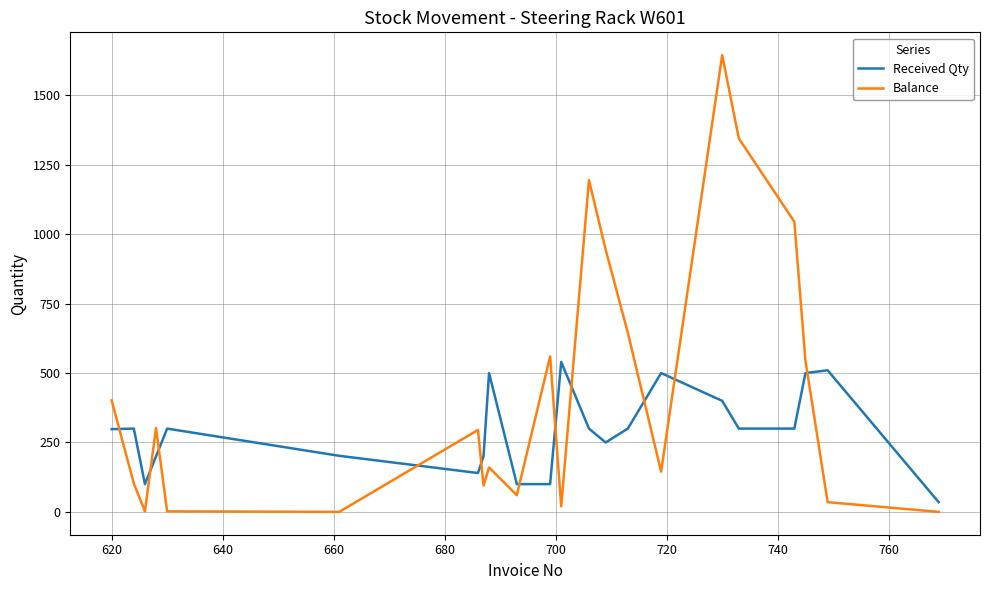

At how many categories does at least one series exceed 1580?

1